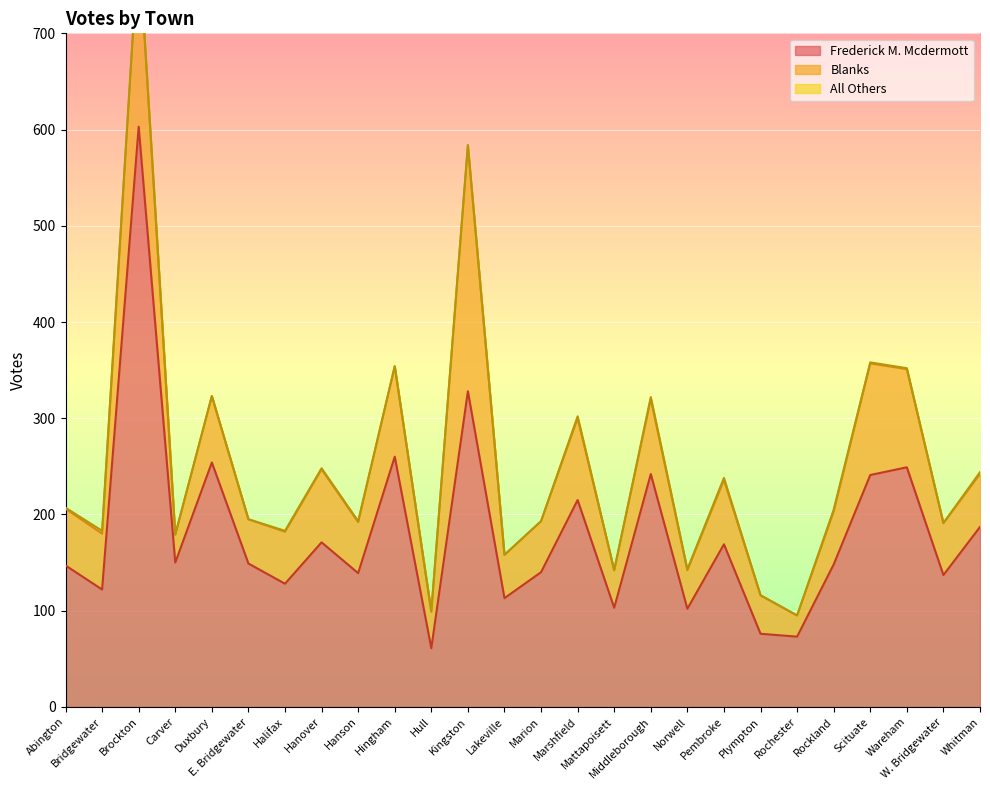

At W. Bridgewater, list the series in order from smallest to largest.

All Others, Blanks, Frederick M. Mcdermott